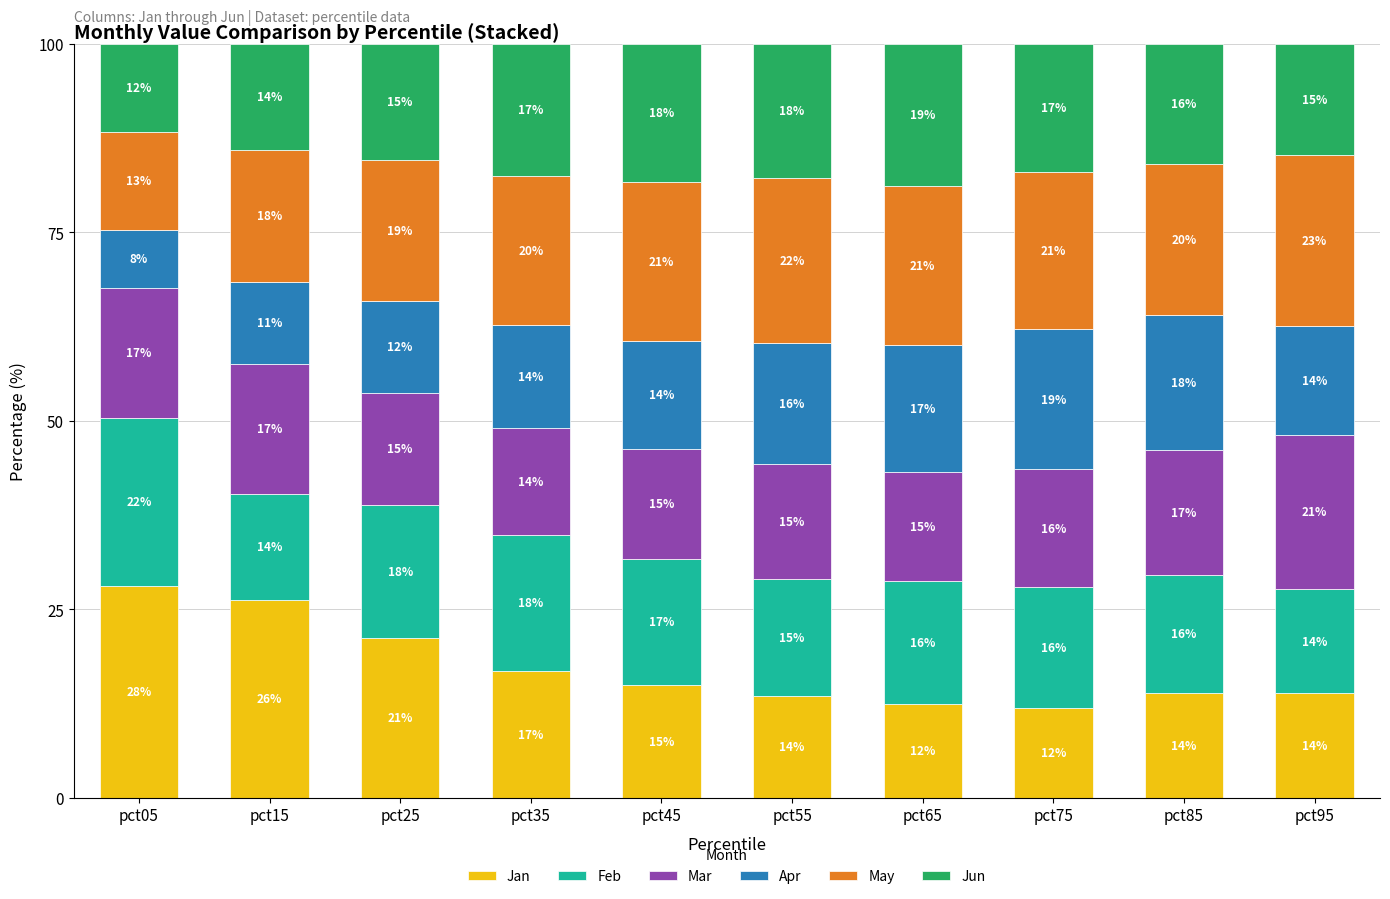

Is it true that Jan equals 28.1 at pct05?

True